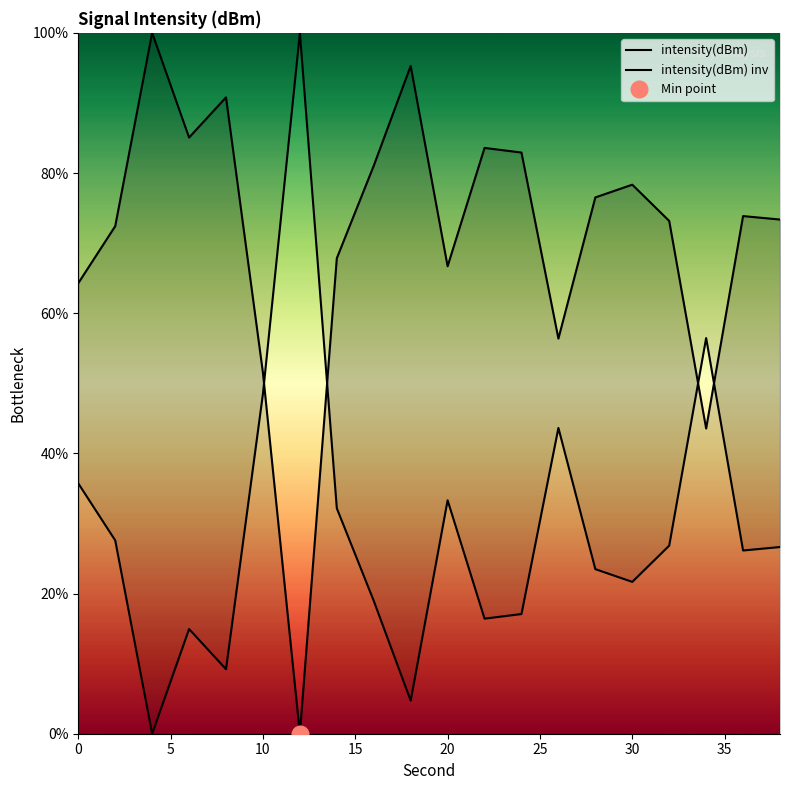

What is the total value across all series at 0?

100.0